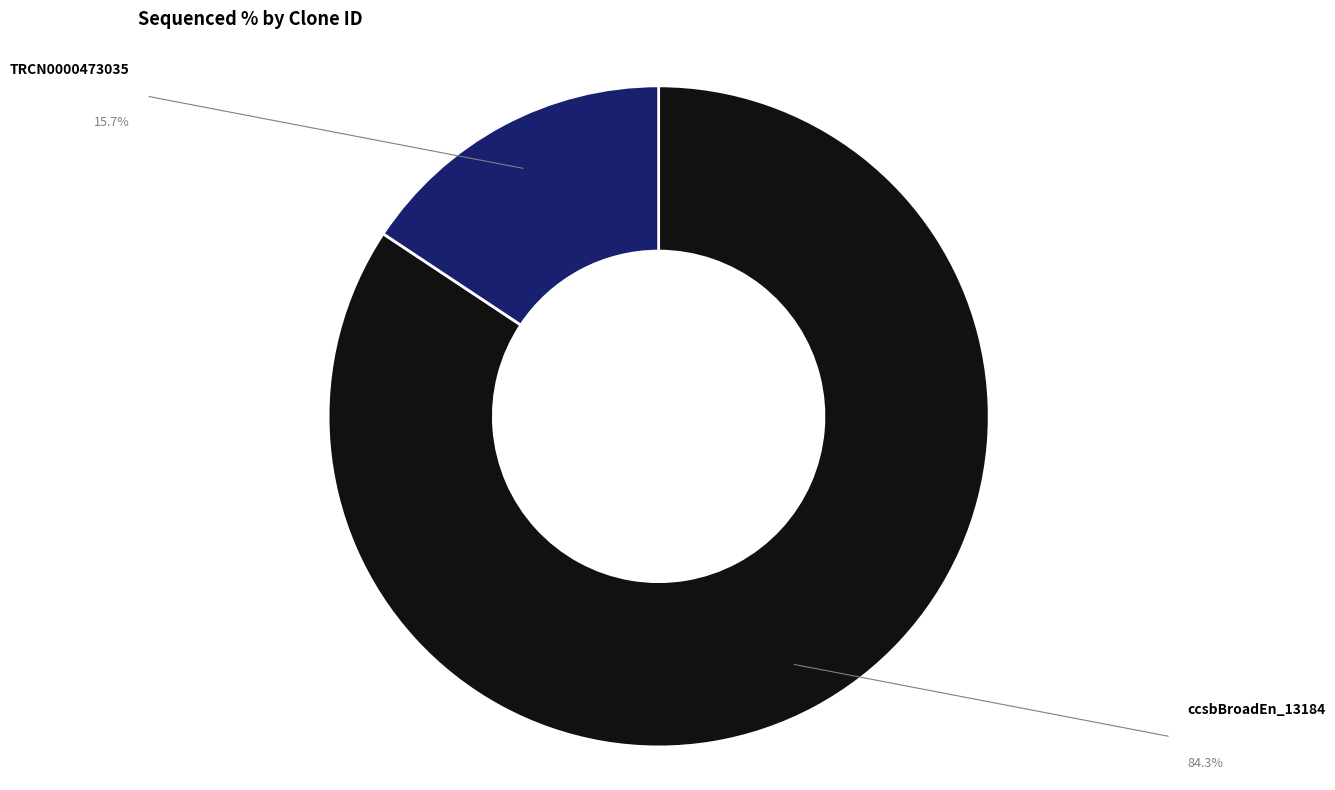

Which category has the smallest portion of the pie?

TRCN0000473035